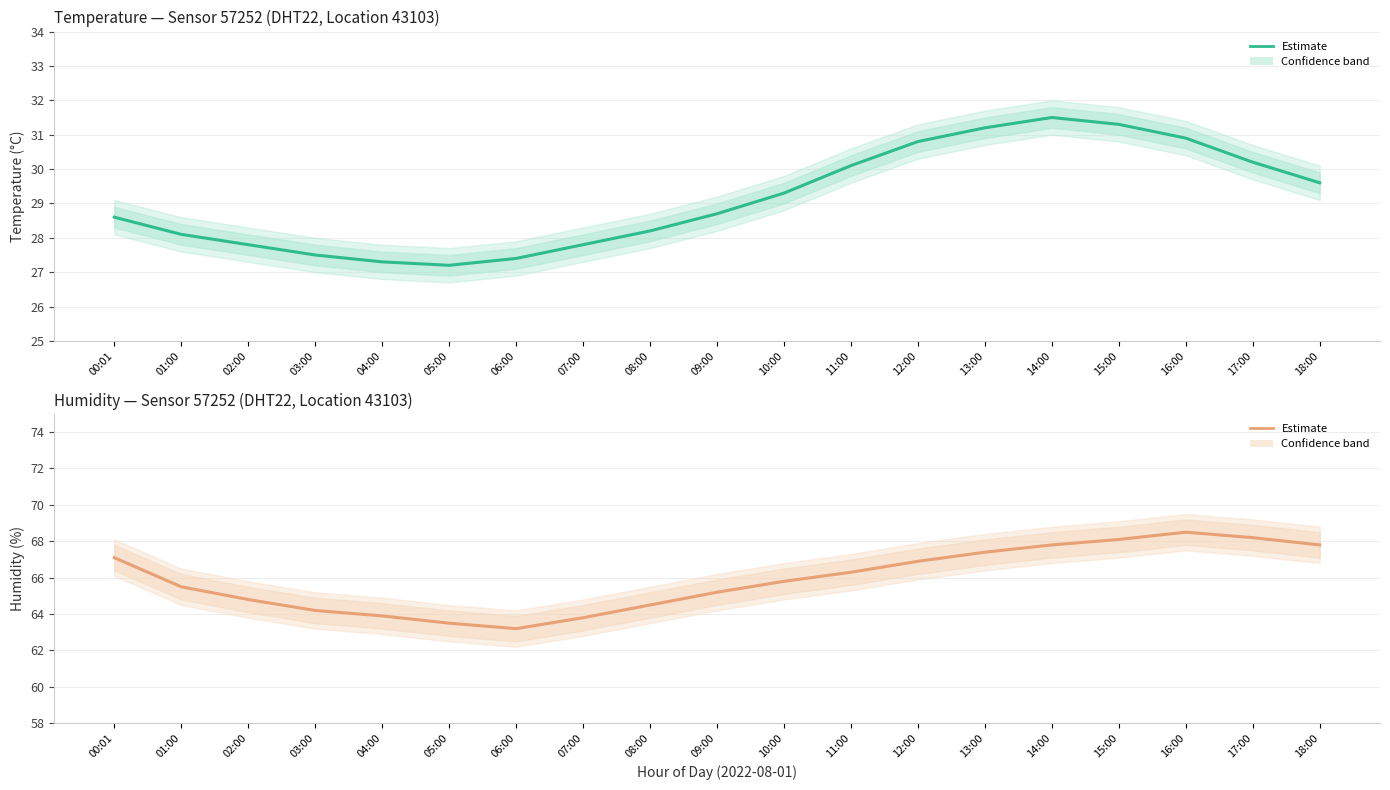

How many points are higher than both their immediate neighbors (excluding endpoints)?

1